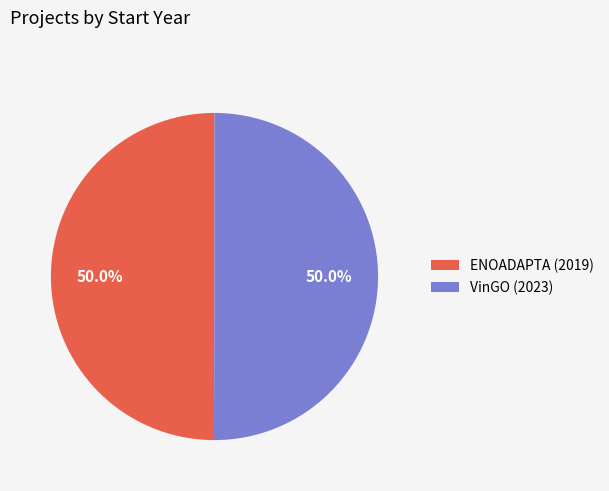

How many slices are in this pie chart?

2